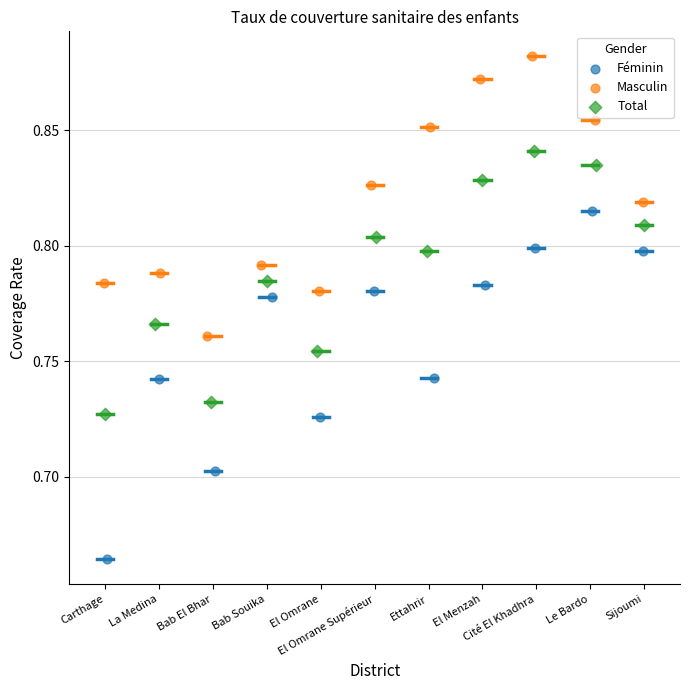

Which series has the largest Y range (max minus min)?

Féminin